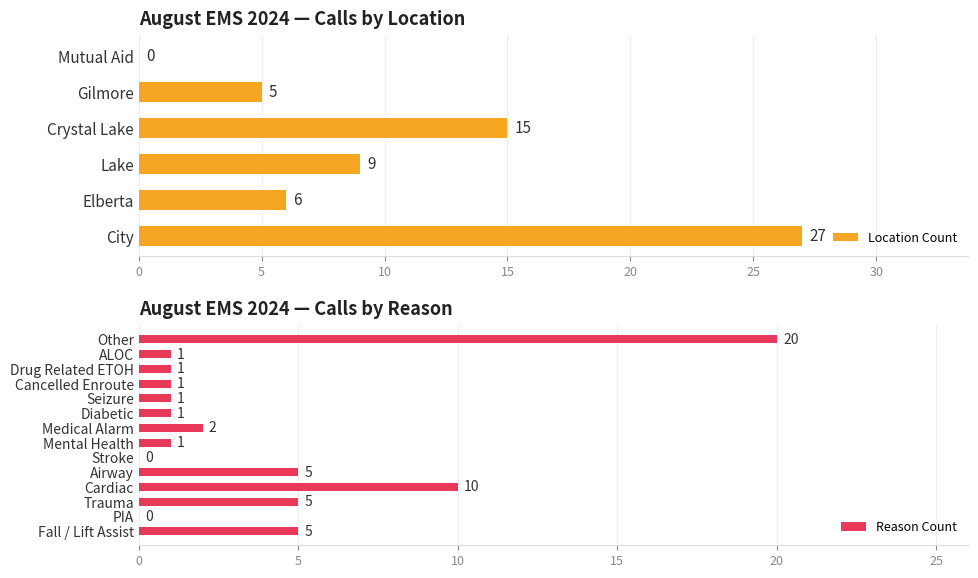

What is the sum of the Location Count values at Lake and Mutual Aid?

9